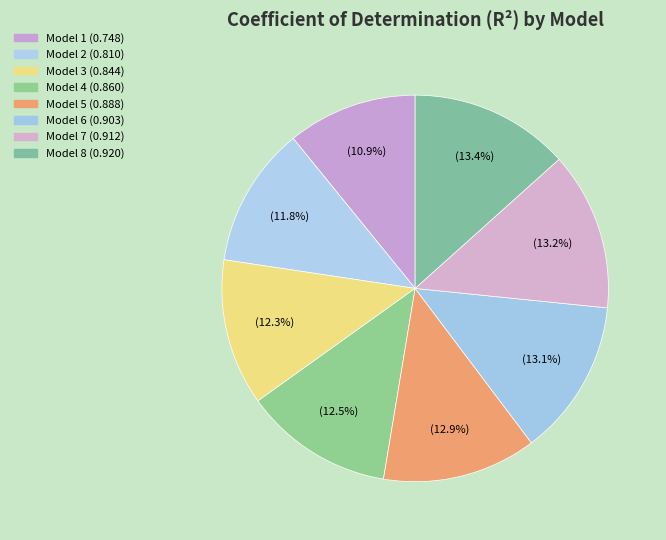

What percentage is the Model 7 slice, to the nearest percent?

13%